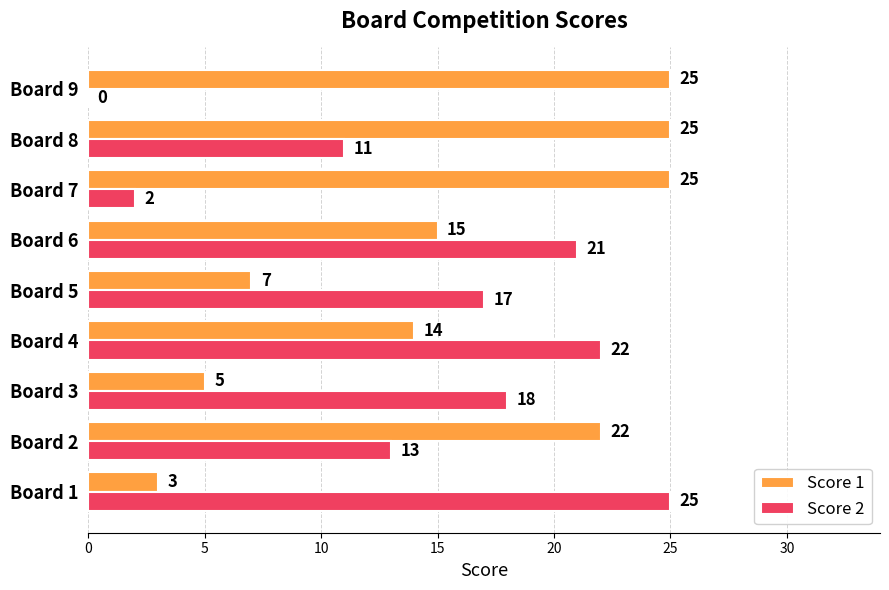

Read the Score 2 value at Board 5.

17